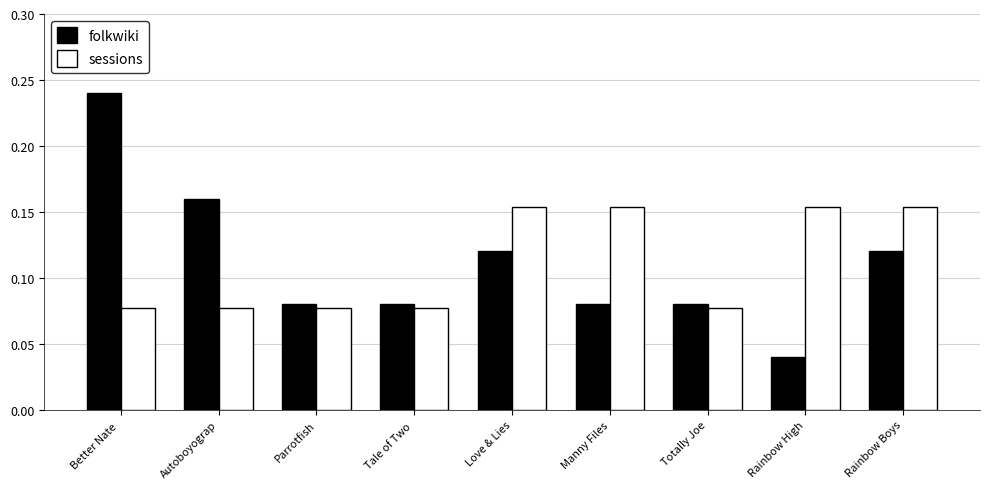

Which category has the highest value across all series?

Better Nate 